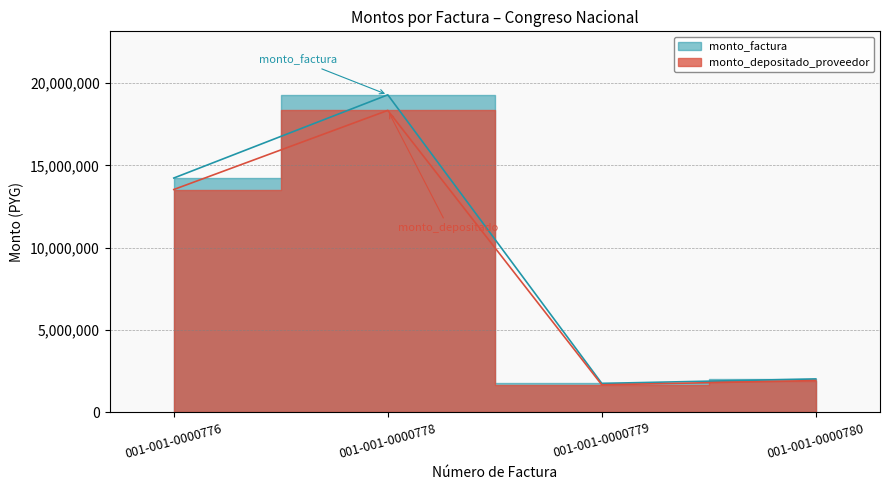

Reading right to left, list all the values displayed in this chart.

monto_factura: 2032800	1760610	19288800	14235800
monto_depositado_proveedor: 1933156	1674308	18343299	13537987